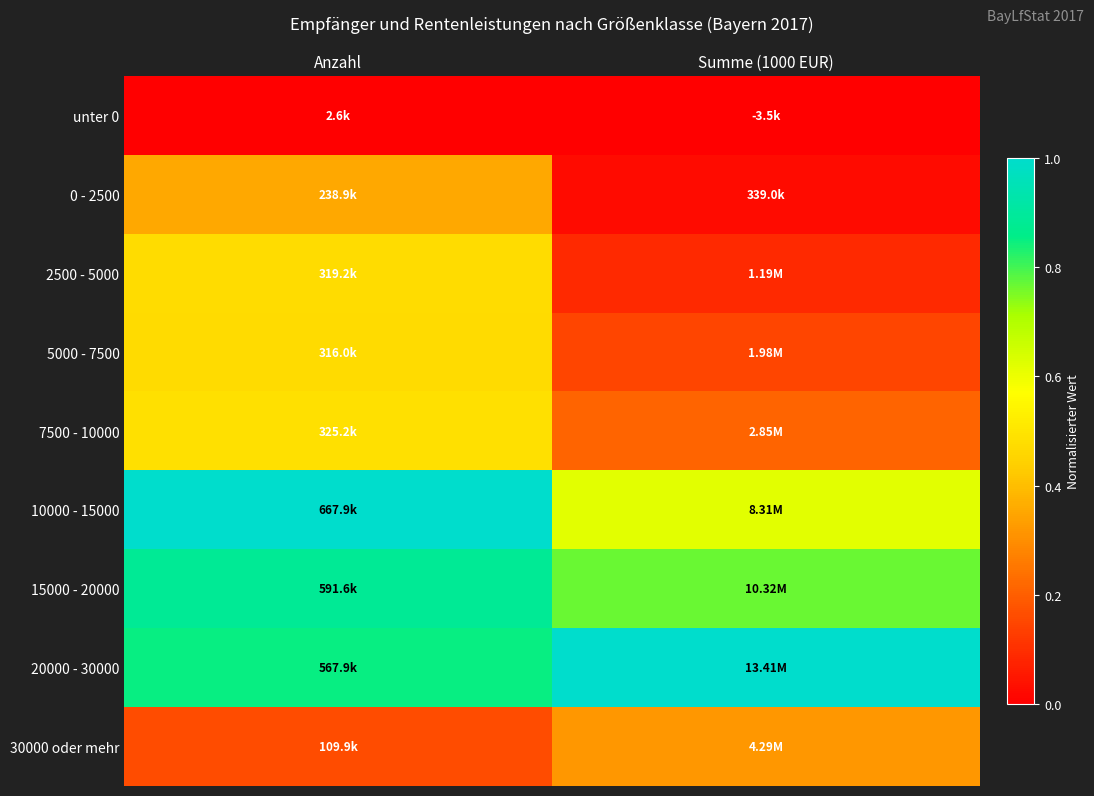

Rank the series by their maximum value, from highest to lowest.

10000 - 15000, 20000 - 30000, 15000 - 20000, 7500 - 10000, 2500 - 5000, 5000 - 7500, 0 - 2500, 30000 oder mehr, unter 0